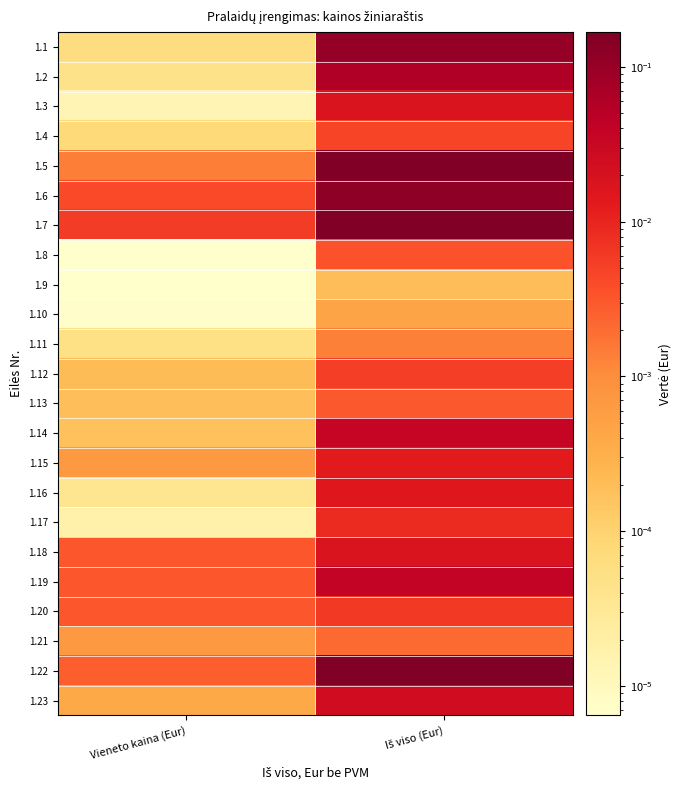

Reading left to right, what are all the values shown in this chart?

1.1: Vieneto kaina (Eur)=0.0	Iš viso (Eur)=0.1
1.2: Vieneto kaina (Eur)=0.0	Iš viso (Eur)=0.1
1.3: Vieneto kaina (Eur)=0.0	Iš viso (Eur)=0.0
1.4: Vieneto kaina (Eur)=0.0	Iš viso (Eur)=0.0
1.5: Vieneto kaina (Eur)=0.0	Iš viso (Eur)=0.2
1.6: Vieneto kaina (Eur)=0.0	Iš viso (Eur)=0.1
1.7: Vieneto kaina (Eur)=0.0	Iš viso (Eur)=0.2
1.8: Vieneto kaina (Eur)=0.0	Iš viso (Eur)=0.0
1.9: Vieneto kaina (Eur)=0.0	Iš viso (Eur)=0.0
1.10: Vieneto kaina (Eur)=0.0	Iš viso (Eur)=0.0
1.11: Vieneto kaina (Eur)=0.0	Iš viso (Eur)=0.0
1.12: Vieneto kaina (Eur)=0.0	Iš viso (Eur)=0.0
1.13: Vieneto kaina (Eur)=0.0	Iš viso (Eur)=0.0
1.14: Vieneto kaina (Eur)=0.0	Iš viso (Eur)=0.0
1.15: Vieneto kaina (Eur)=0.0	Iš viso (Eur)=0.0
1.16: Vieneto kaina (Eur)=0.0	Iš viso (Eur)=0.0
1.17: Vieneto kaina (Eur)=0.0	Iš viso (Eur)=0.0
1.18: Vieneto kaina (Eur)=0.0	Iš viso (Eur)=0.0
1.19: Vieneto kaina (Eur)=0.0	Iš viso (Eur)=0.0
1.20: Vieneto kaina (Eur)=0.0	Iš viso (Eur)=0.0
1.21: Vieneto kaina (Eur)=0.0	Iš viso (Eur)=0.0
1.22: Vieneto kaina (Eur)=0.0	Iš viso (Eur)=0.2
1.23: Vieneto kaina (Eur)=0.0	Iš viso (Eur)=0.0